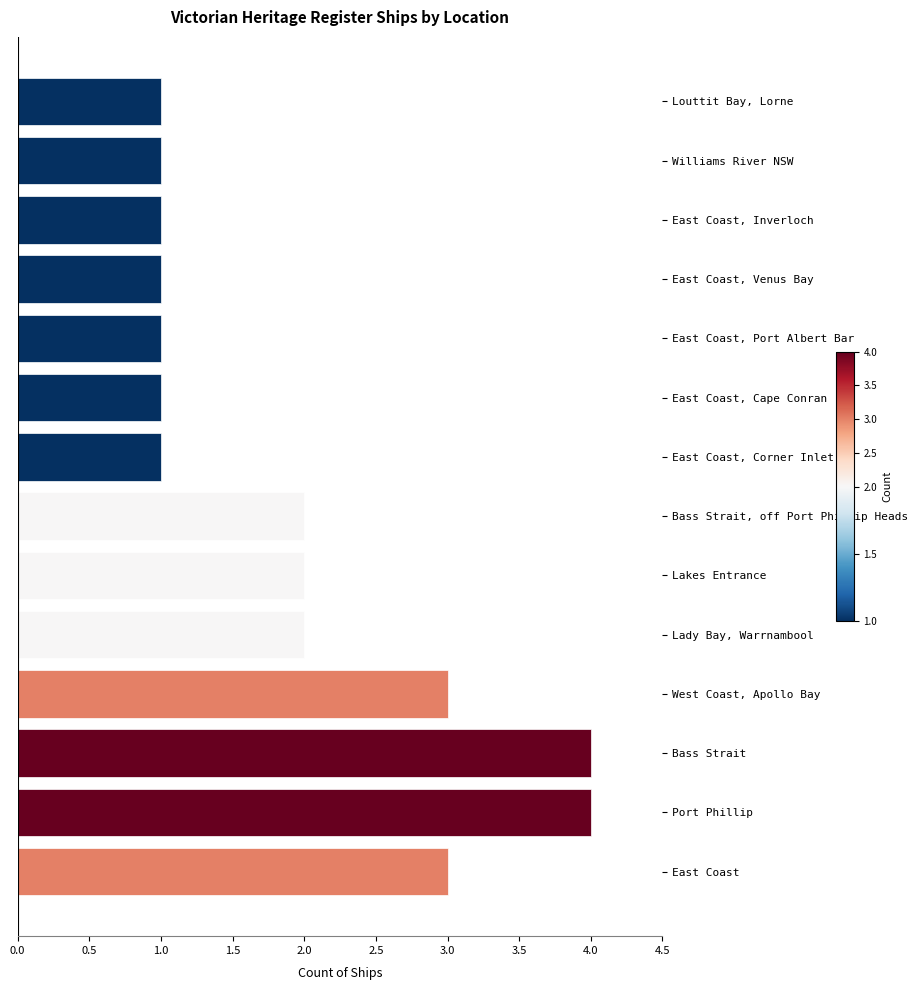

Approximately how many times larger is the value at Bass Strait compared to West Coast, Apollo Bay?

1.3